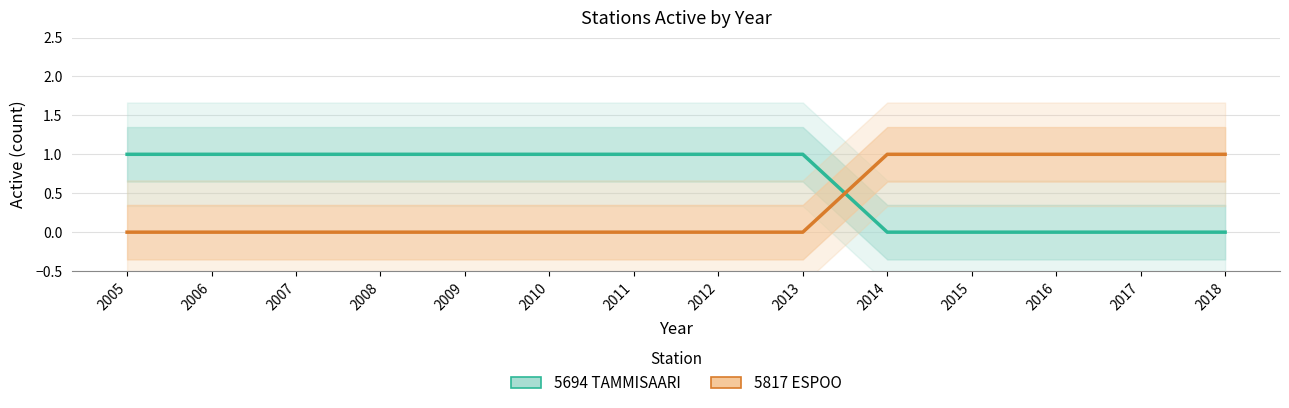

Is it true that 5694 TAMMISAARI equals 1 at 2012?

False